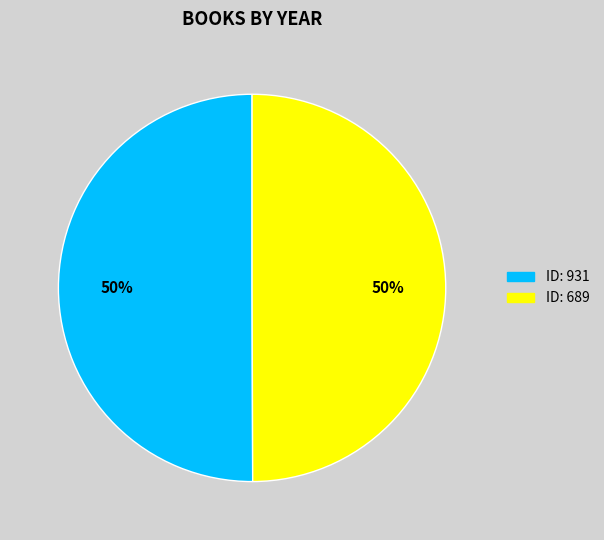

To the nearest percent, what is the average slice percentage?

50%